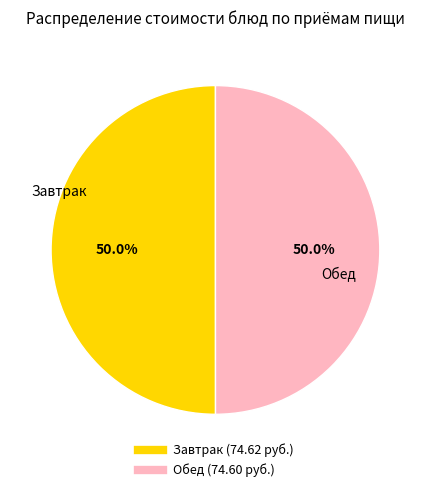

How many slices are in this pie chart?

2